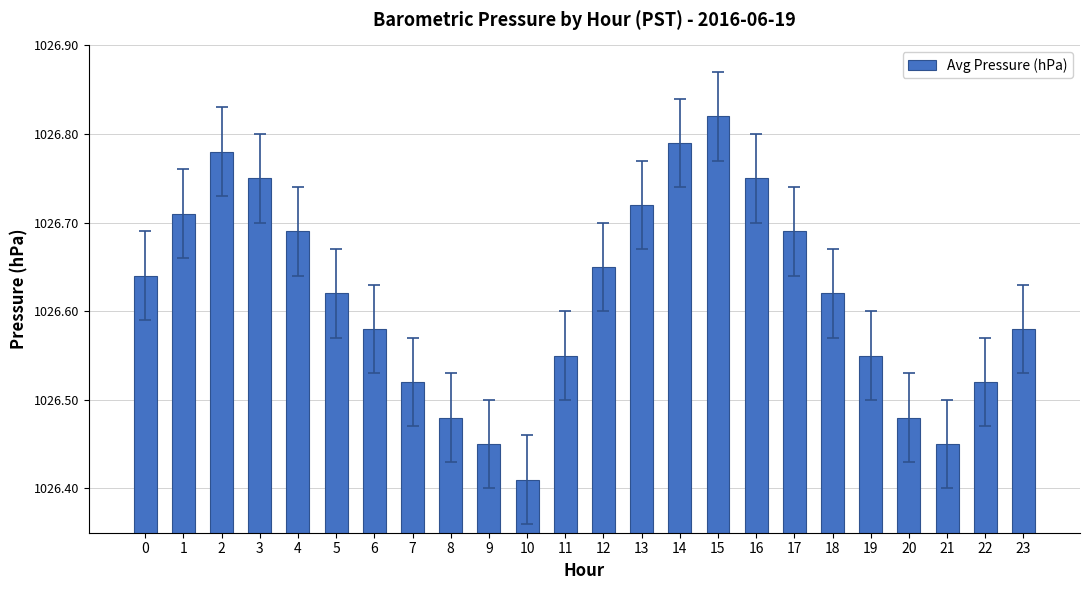

Approximately how many times larger is the value at 21 compared to 16?

1.0